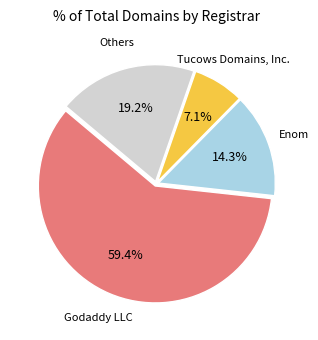

Is there any slice that represents more than half of the pie?

Yes